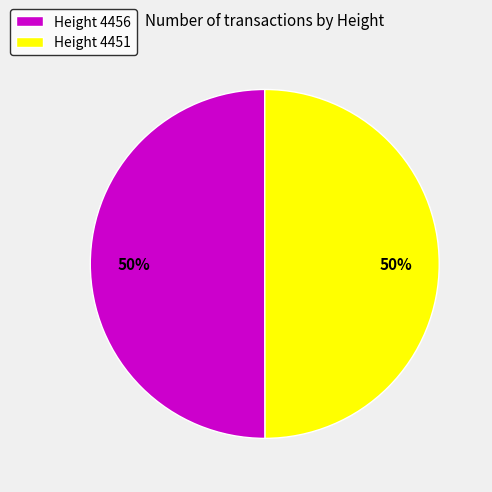

Is the sum of Height 4456 and Height 4451 greater than half?

Yes